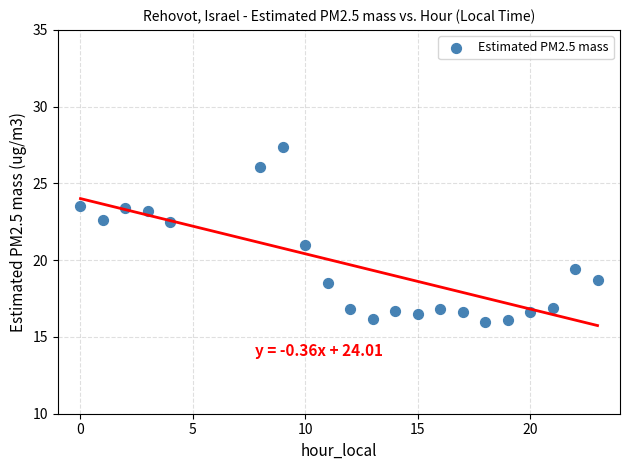

What is the range of X values (max minus min)?

23.0